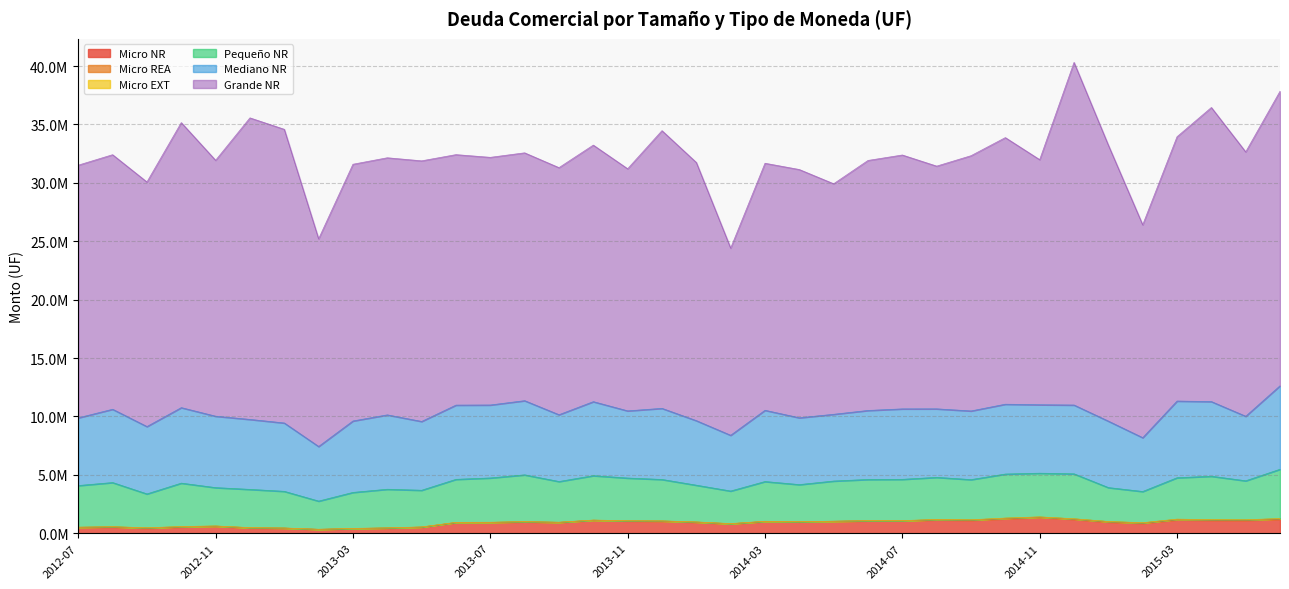

What is the difference between the highest and lowest values at 2013-08?

21214243.5